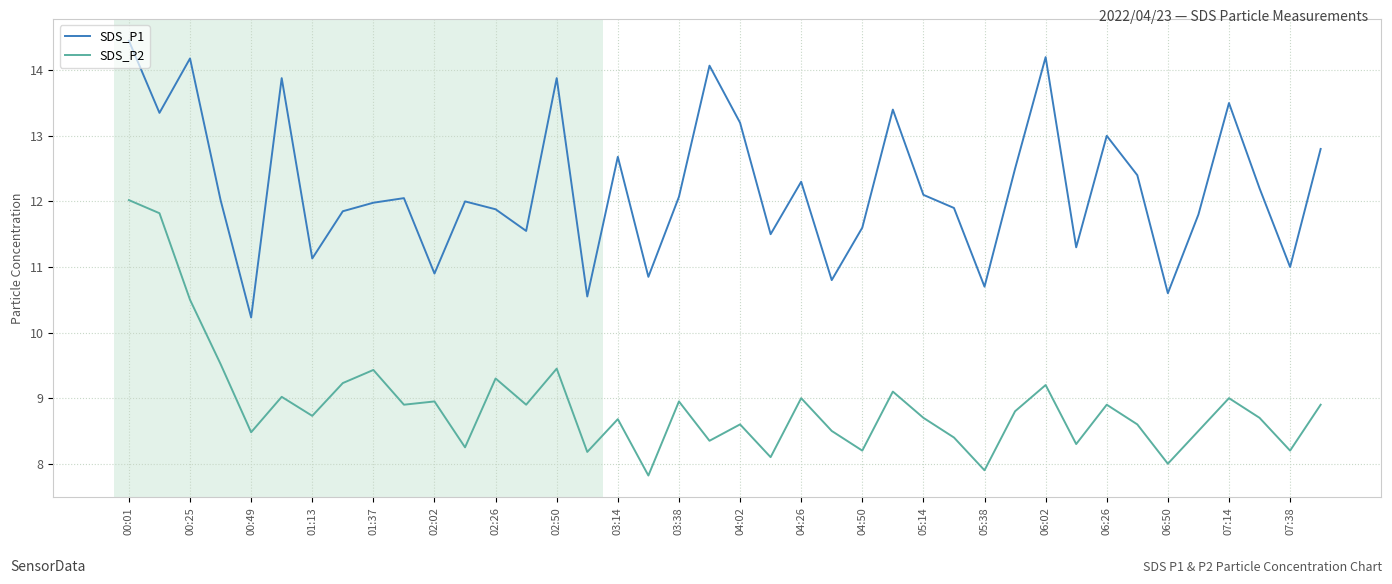

What is the minimum value shown in the chart?

7.8